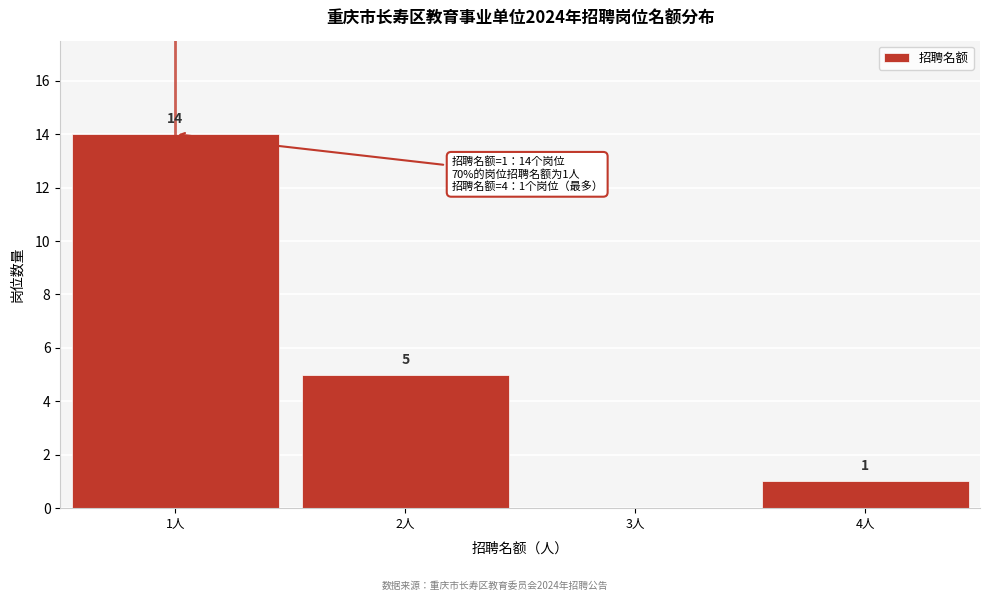

Reading right to left, list all the values displayed in this chart.

4人=1	3人=0	2人=5	1人=14